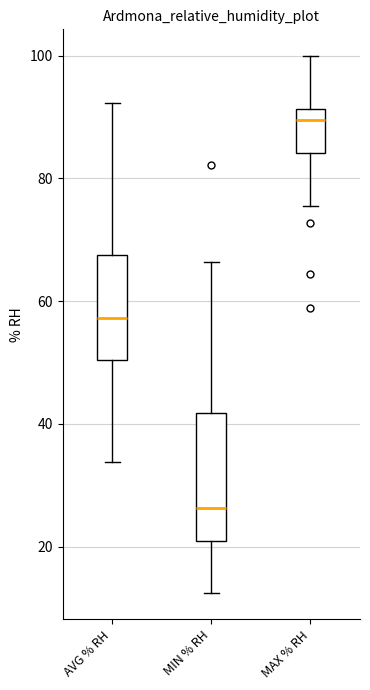

Which box has the highest median line?

MAX % RH